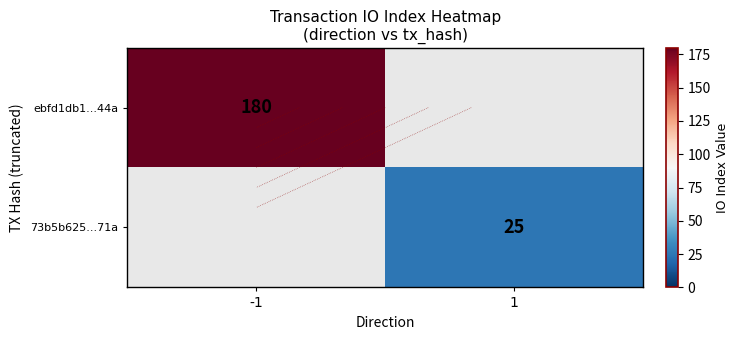

Is the value of ebfd1db1...44a at 1 greater than the value of 73b5b625...71a at -1?

No